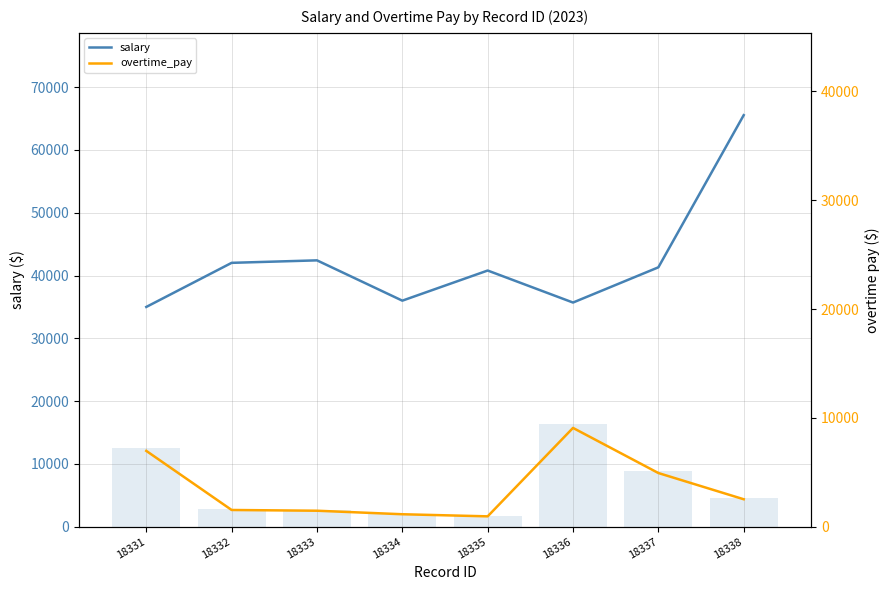

What is the lowest value of the overtime_pay (bar) series?

1715.4